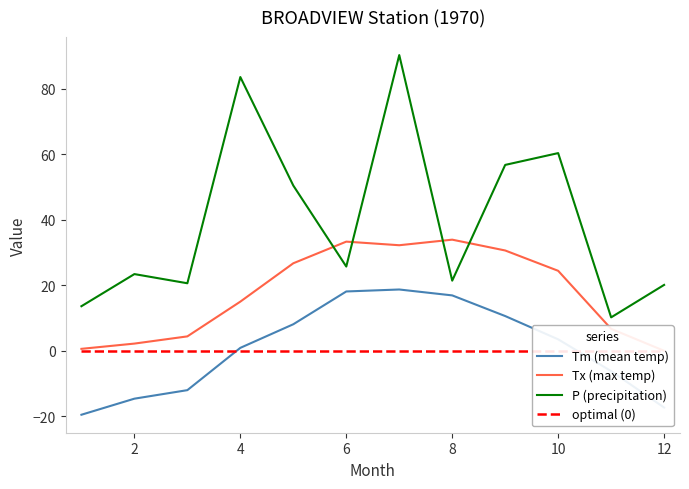

How many values in the Tx (max temp) series exceed 24?

6